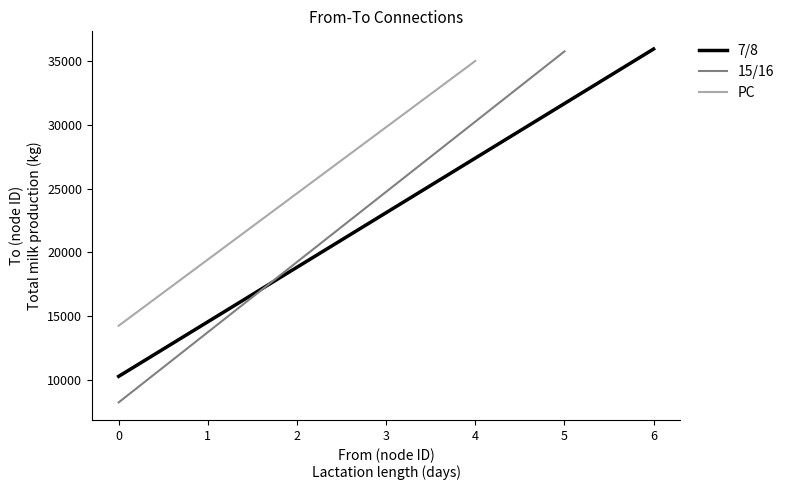

What is the maximum value for 7/8?

35975.5